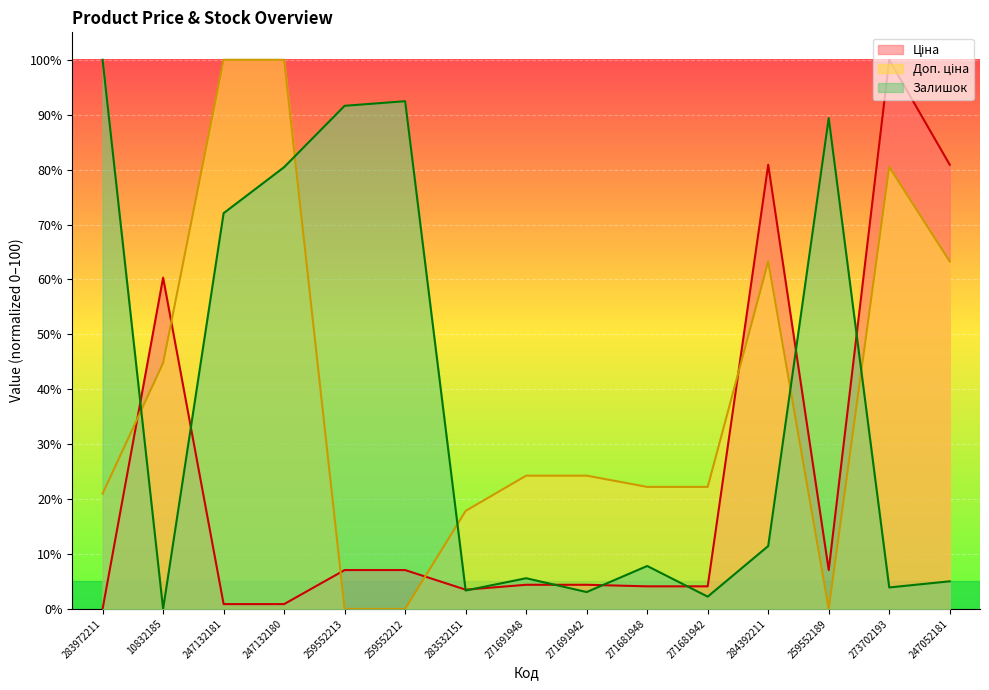

What is the sum of all Доп. ціна values?

583.6